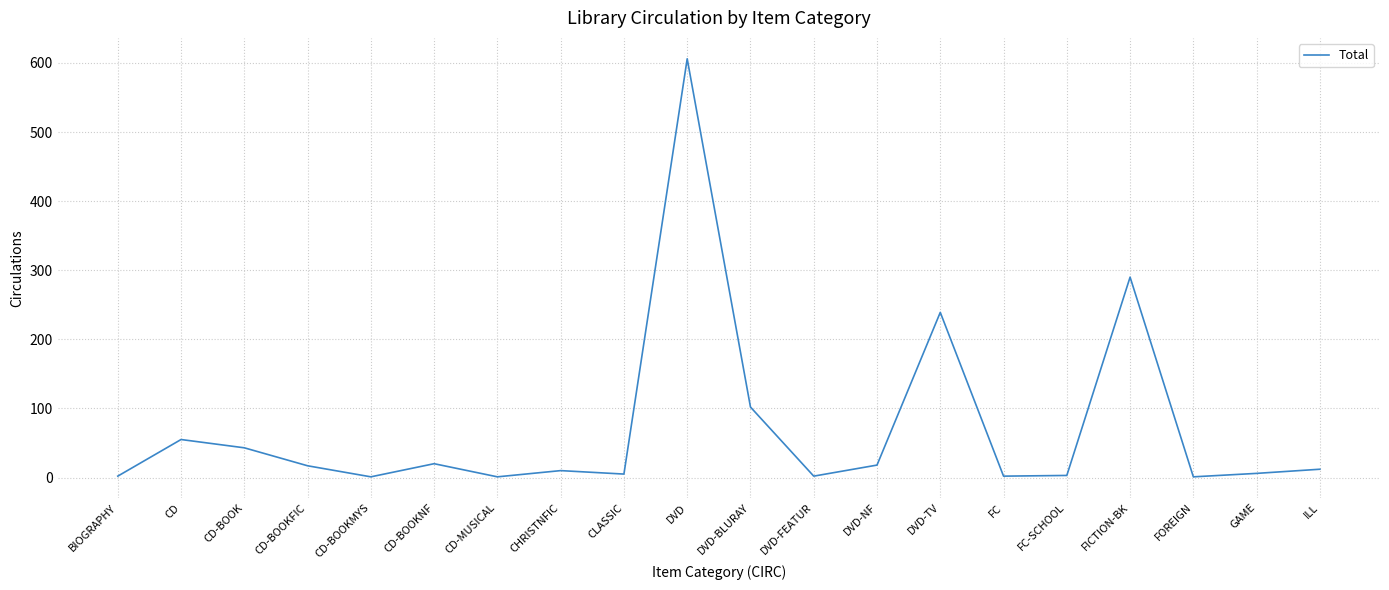

The value at CD-BOOK is 43. True or false?

True